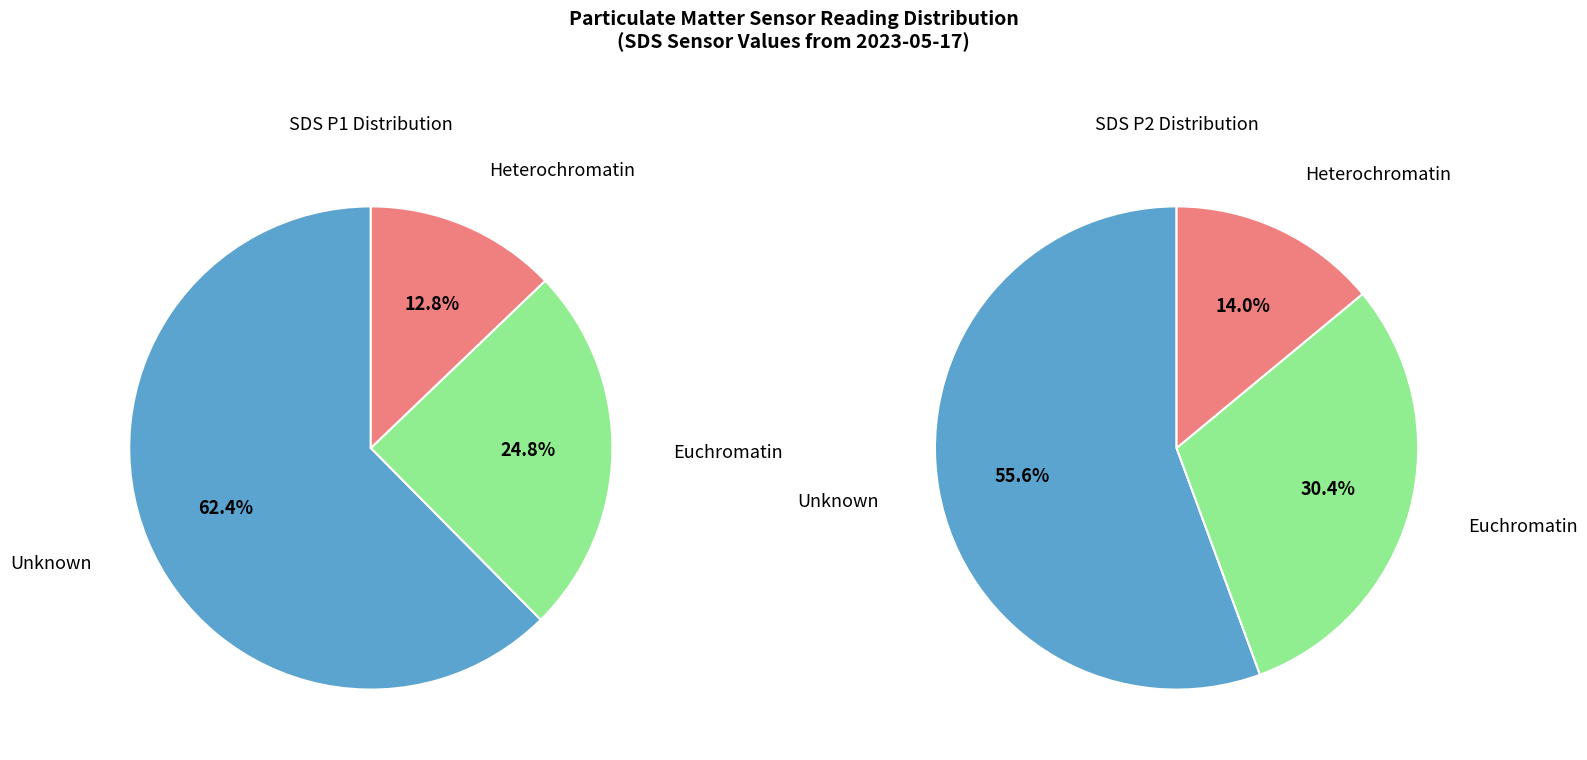

Rank the series by their average value, from lowest to highest.

SDS_P2, SDS_P1